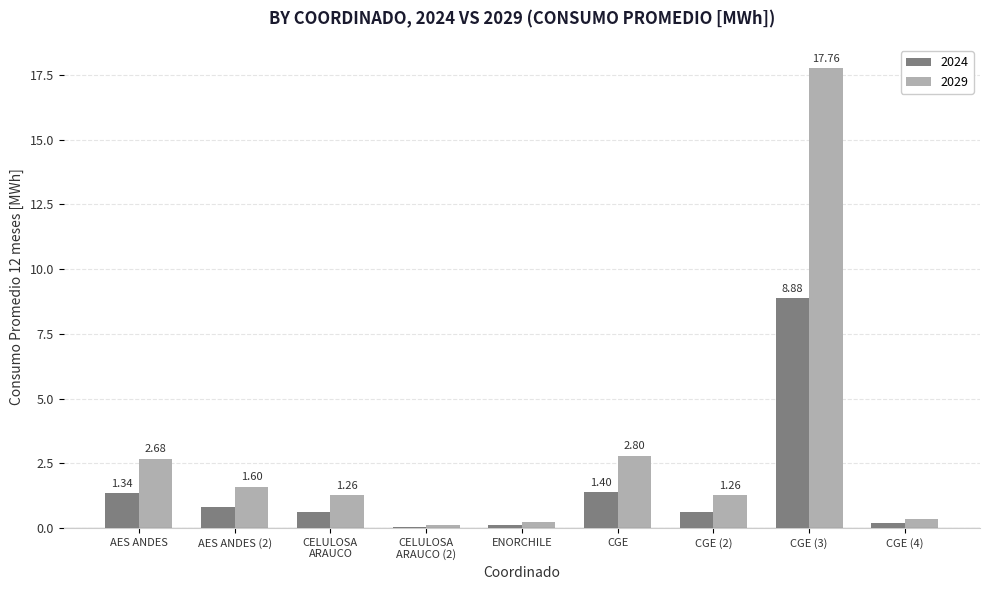

At which label is 2029 closest to 8?

CGE